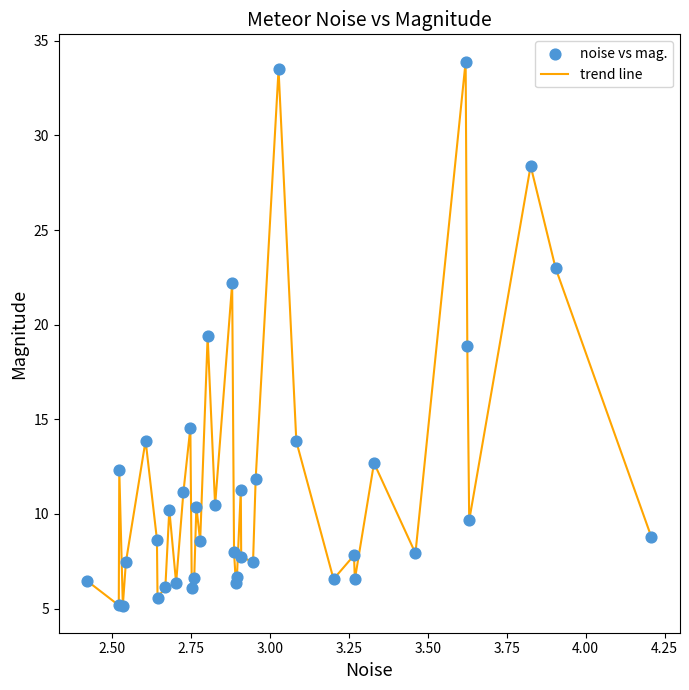

What is the minimum value shown in the chart?

5.2